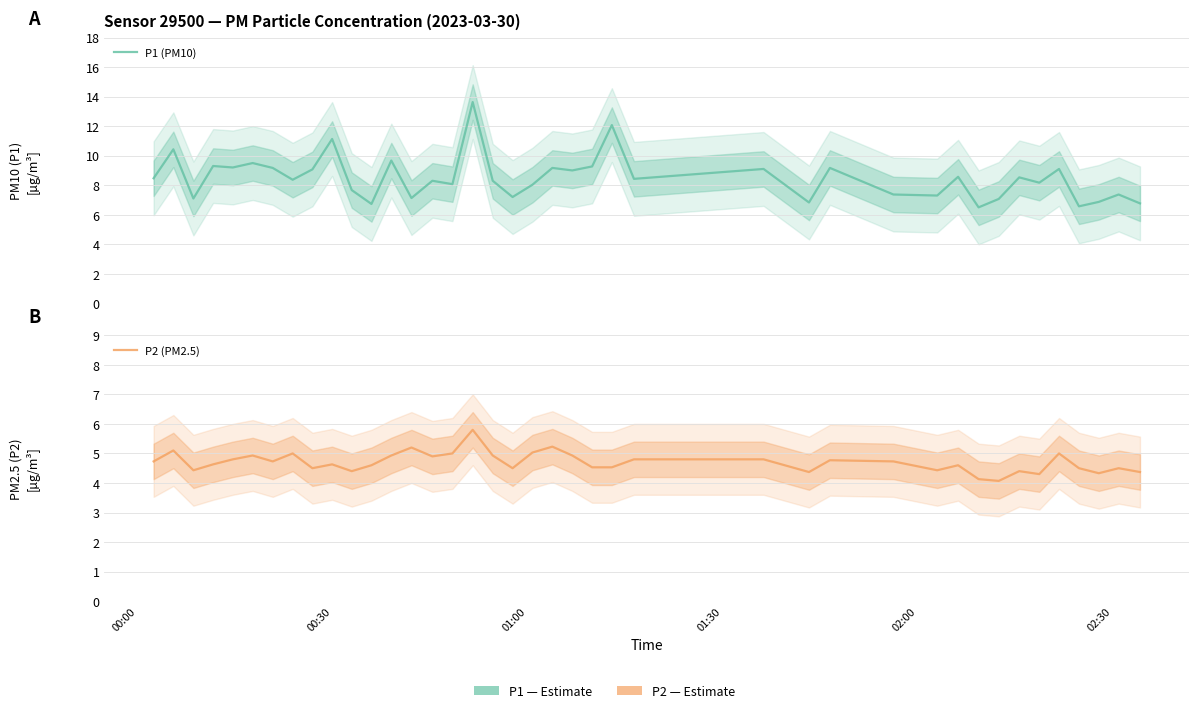

Which series has the widest spread of values?

P1 (PM10)